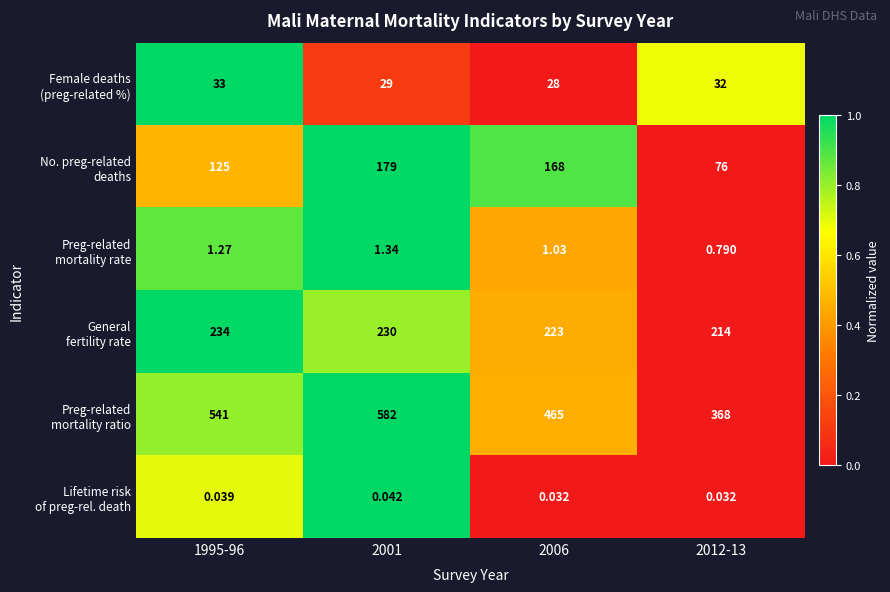

Which has a higher value, 2012-13 or 1995-96?

1995-96